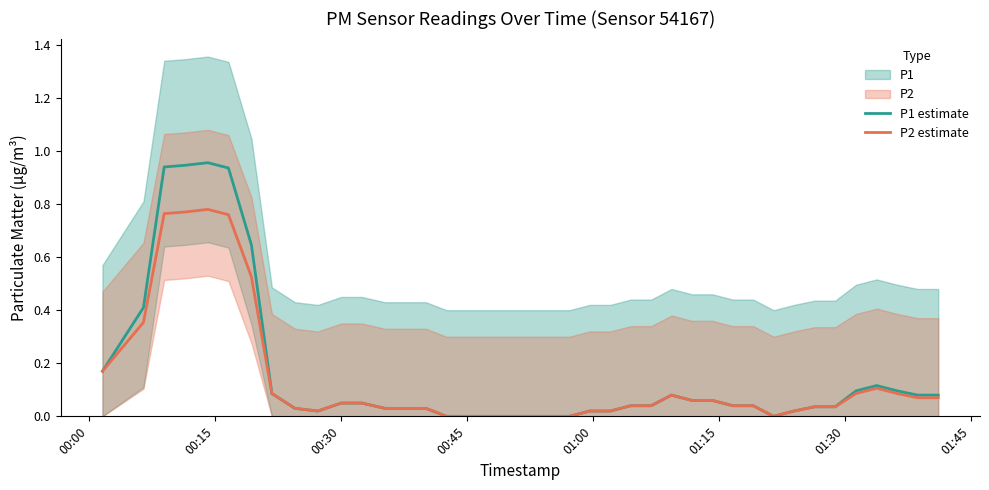

Which series has the largest total across all categories?

P1 estimate